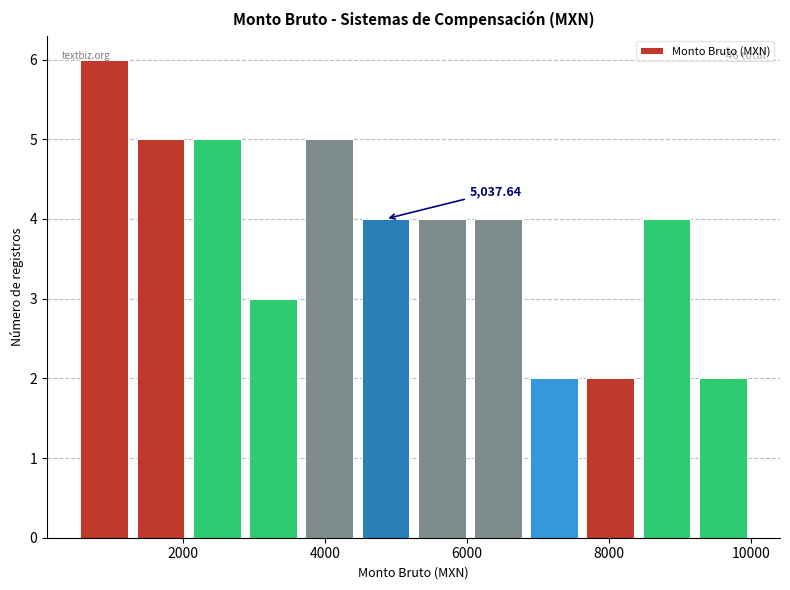

Read against the x-axis, roughly where is the centre of the tallest bar?

800